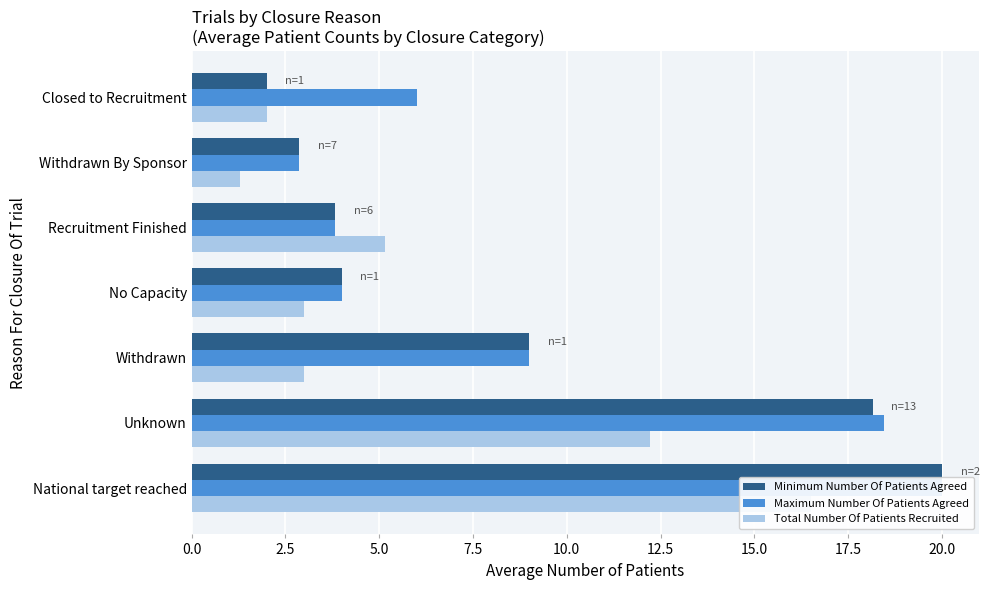

What is the sum of all Total Number Of Patients Recruited values?

43.2